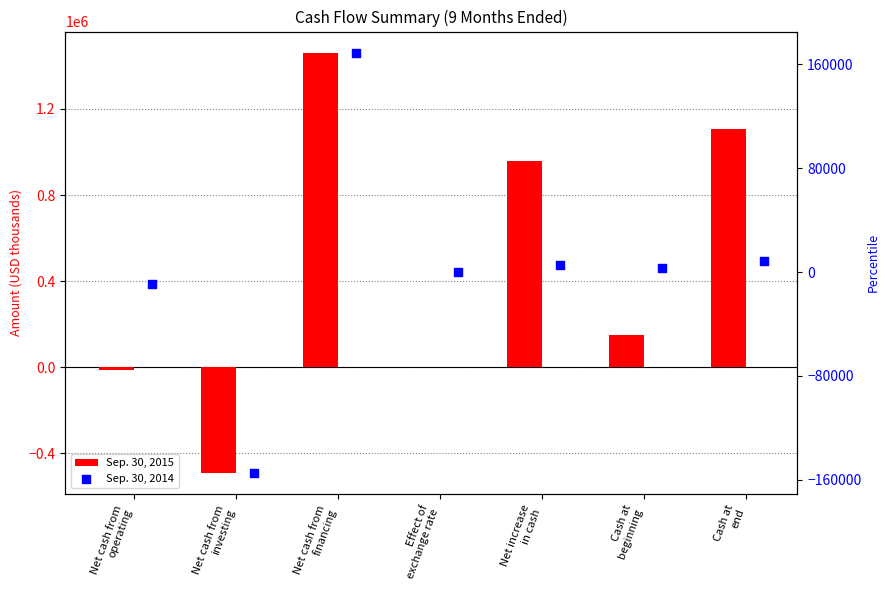

Which series reaches the maximum Y coordinate?

Sep. 30, 2015